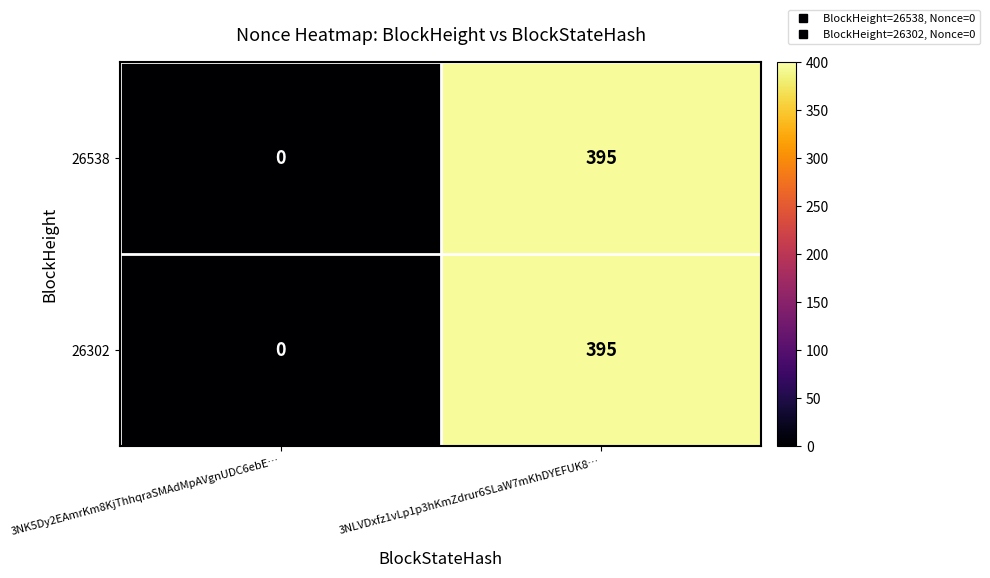

How many values in the 26538 series are below 395?

1